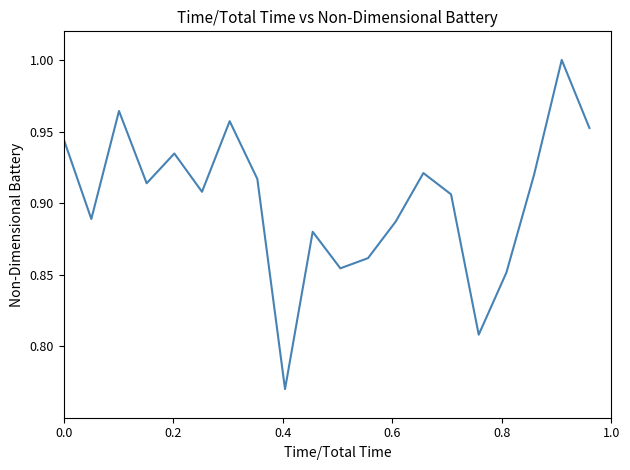

Is this an area chart (filled region under the line)?

No